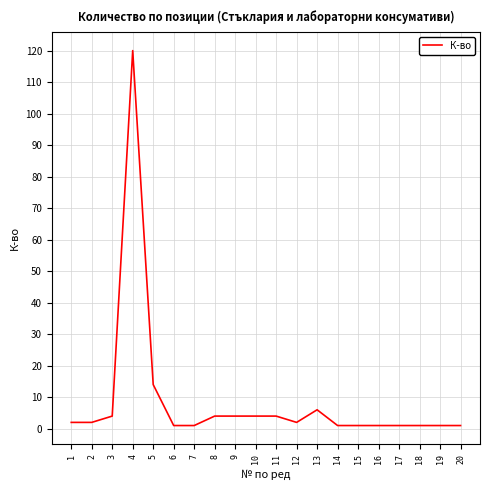

What is the difference between the maximum and minimum values?

119